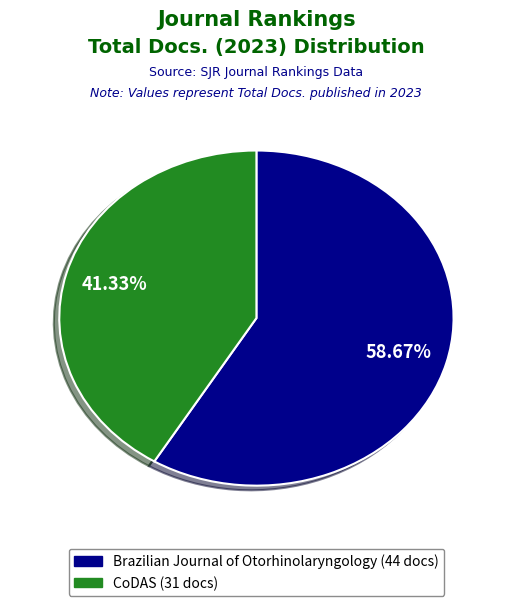

Which slice represents more than half of the pie?

Brazilian Journal of Otorhinolaryngology (Rank 1)